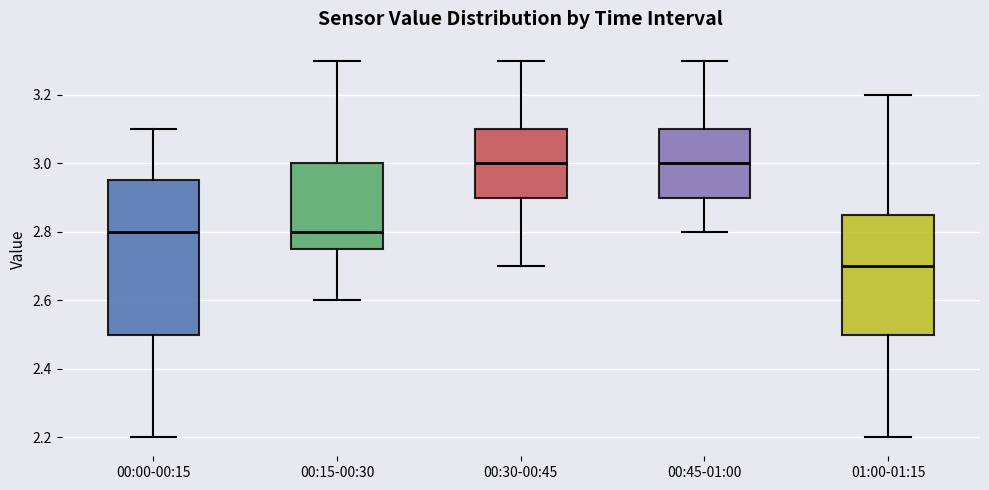

Reading left to right, transcribe this box plot: for each box, give where its median line is, the range the box spans, and where its two whiskers end, as read against the y-axis. The values are not printed on the chart, so give them approximately, as read against the axis.

00:00-00:15: median 2.80, box 2.50 to 2.96, whiskers 2.20 to 3.10
00:15-00:30: median 2.80, box 2.76 to 3.00, whiskers 2.60 to 3.30
00:30-00:45: median 3.00, box 2.90 to 3.10, whiskers 2.70 to 3.30
00:45-01:00: median 3.00, box 2.90 to 3.10, whiskers 2.80 to 3.30
01:00-01:15: median 2.70, box 2.50 to 2.86, whiskers 2.20 to 3.20